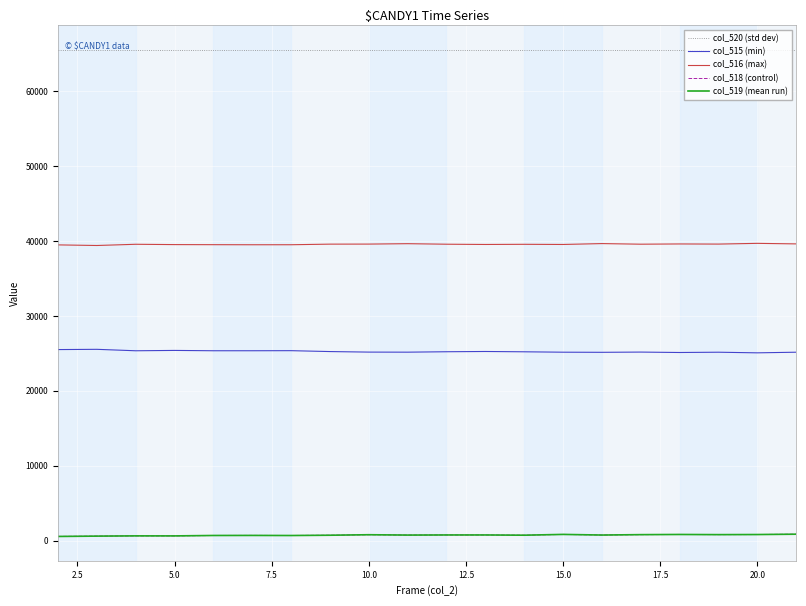

At how many categories does at least one series exceed 16661?

20